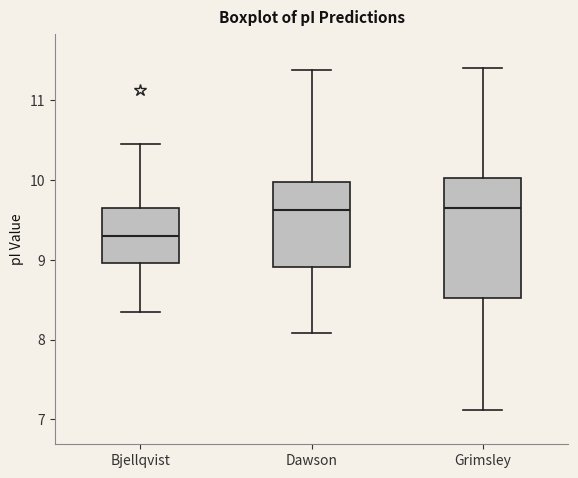

Reading left to right, transcribe this box plot: for each box, give where its median line is, the range the box spans, and where its two whiskers end, as read against the y-axis. The values are not printed on the chart, so give them approximately, as read against the axis.

Bjellqvist: median 9.3, box 9.0 to 9.7, whiskers 8.3 to 10.5
Dawson: median 9.6, box 8.9 to 10.0, whiskers 8.1 to 11.4
Grimsley: median 9.7, box 8.5 to 10.0, whiskers 7.1 to 11.4